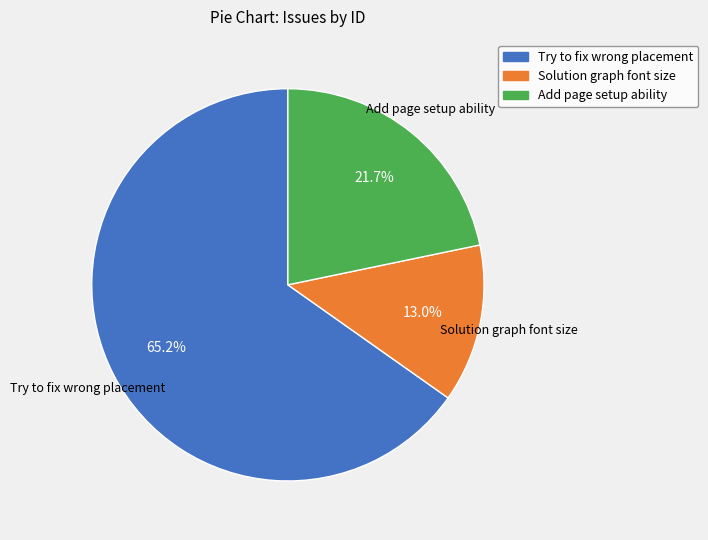

How many slices are in this pie chart?

3